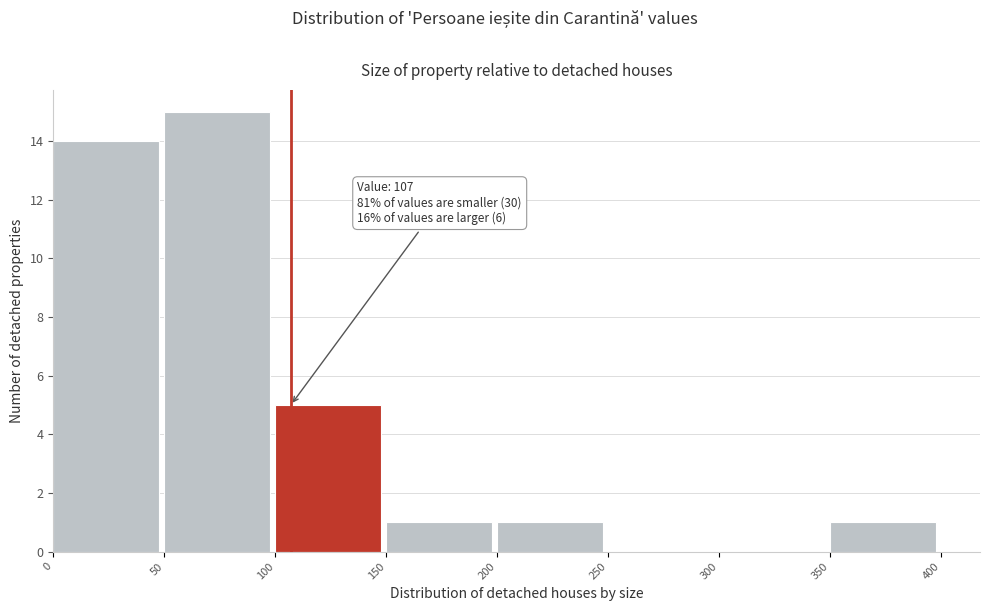

Over which range of the x-axis is the bar tallest?

50 to 100